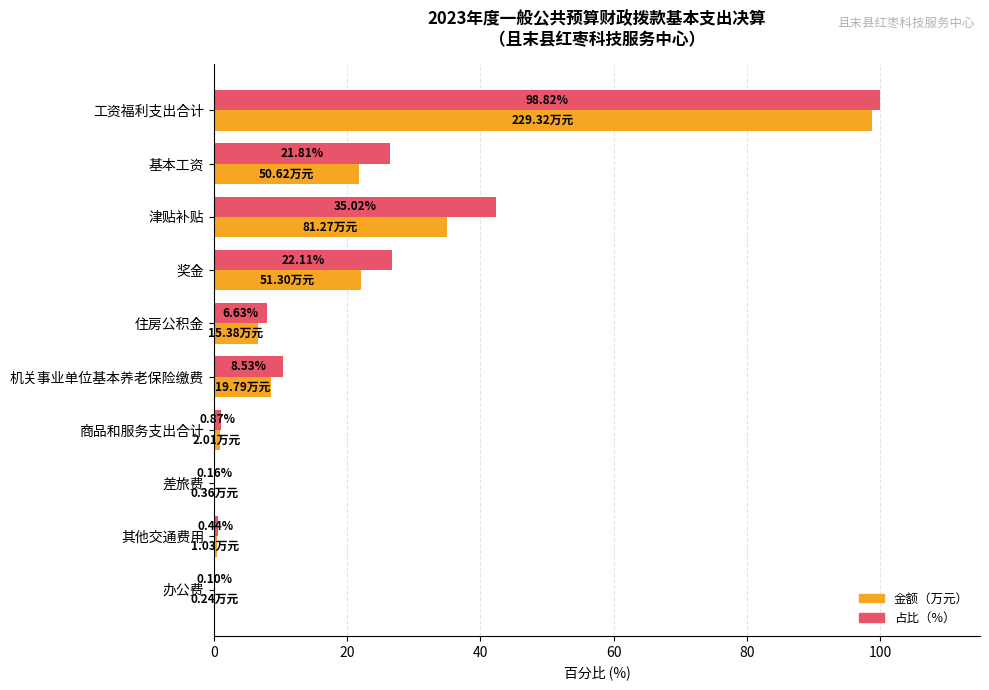

How many categories are shown in the chart?

10